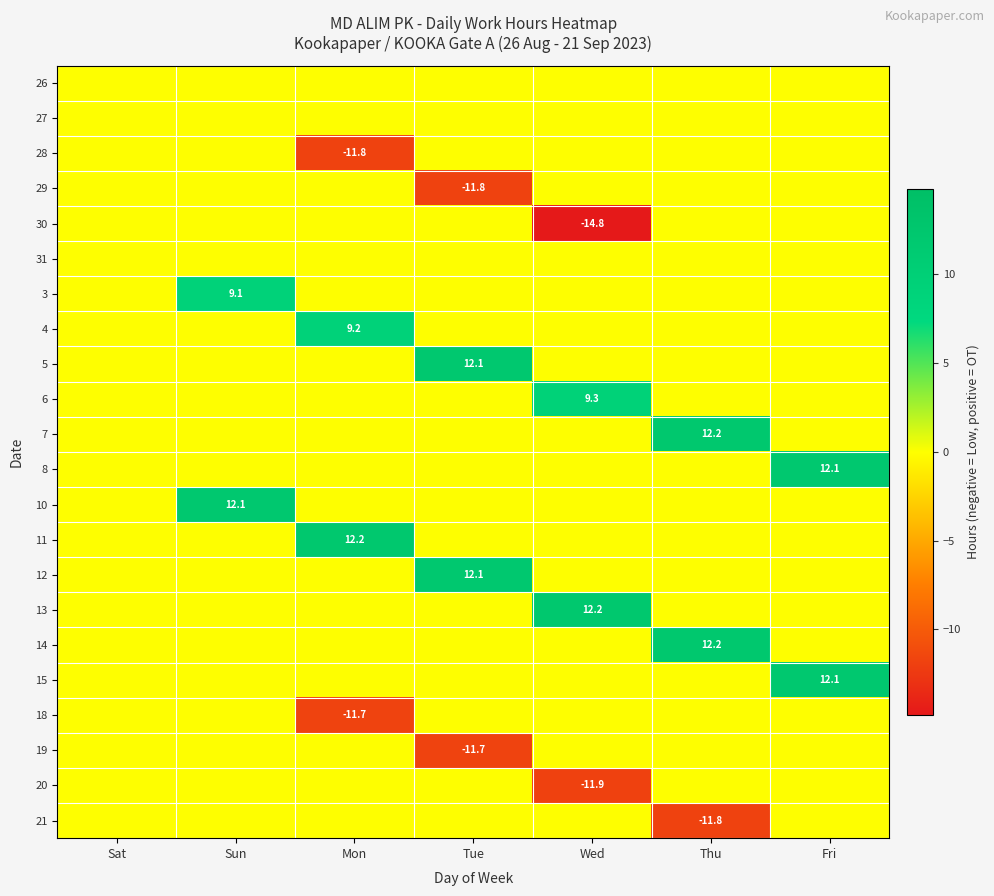

The 12 series shows 18.3 at Tue. True or false?

False